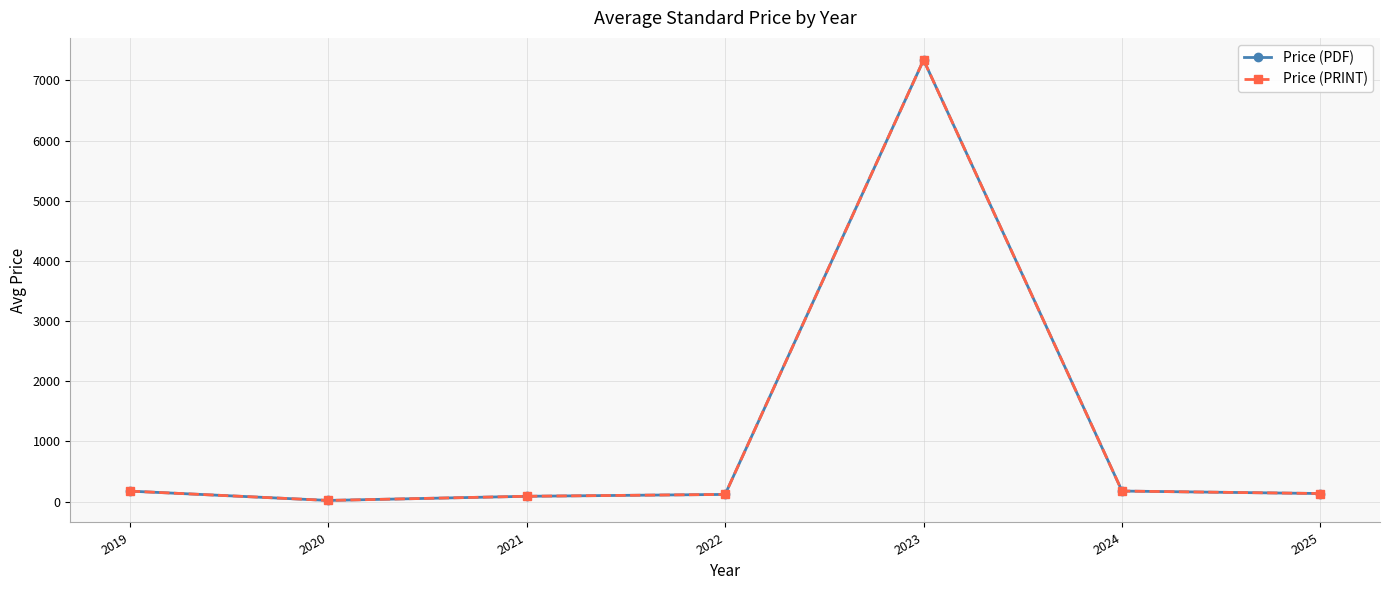

Is the value of Price (PDF) at 2025 greater than the value of Price (PRINT) at 2019?

No